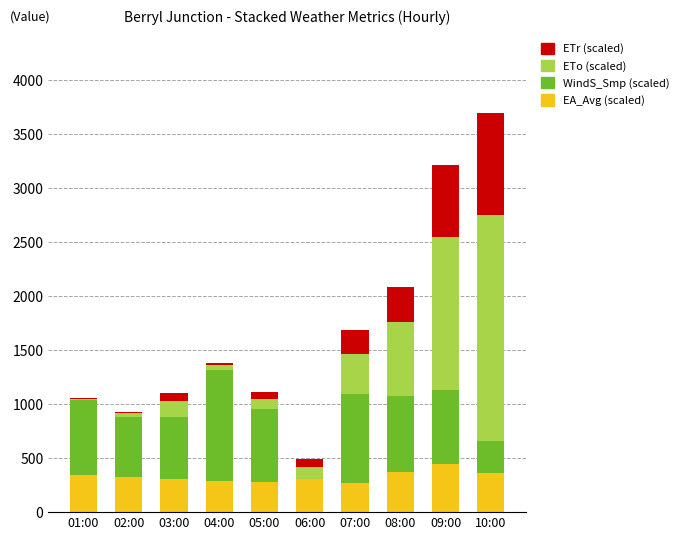

Is it true that EA_Avg (scaled) equals 342.9 at 01:00?

True